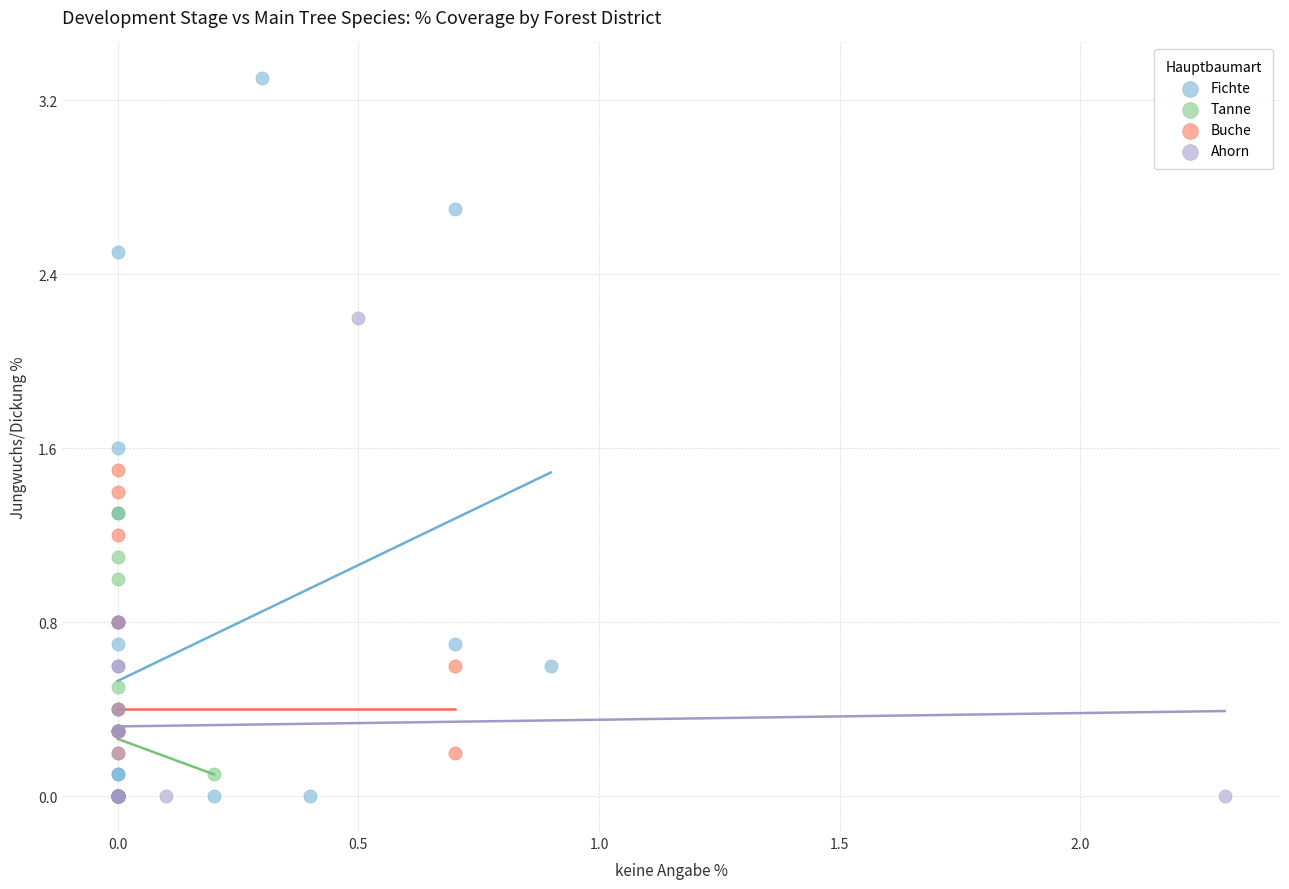

Which series has the widest spread of Y values?

Fichte